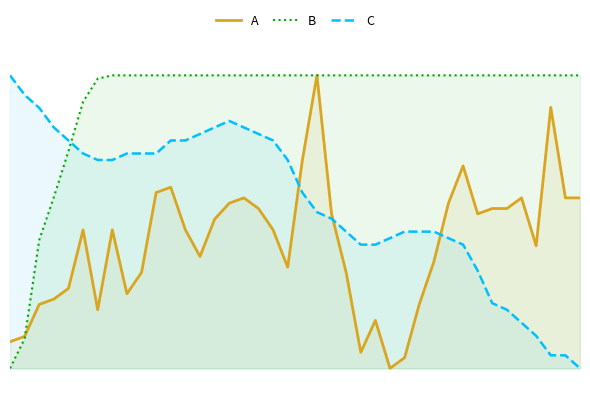

Is the value of B at 27 greater than the value of C at 20?

Yes